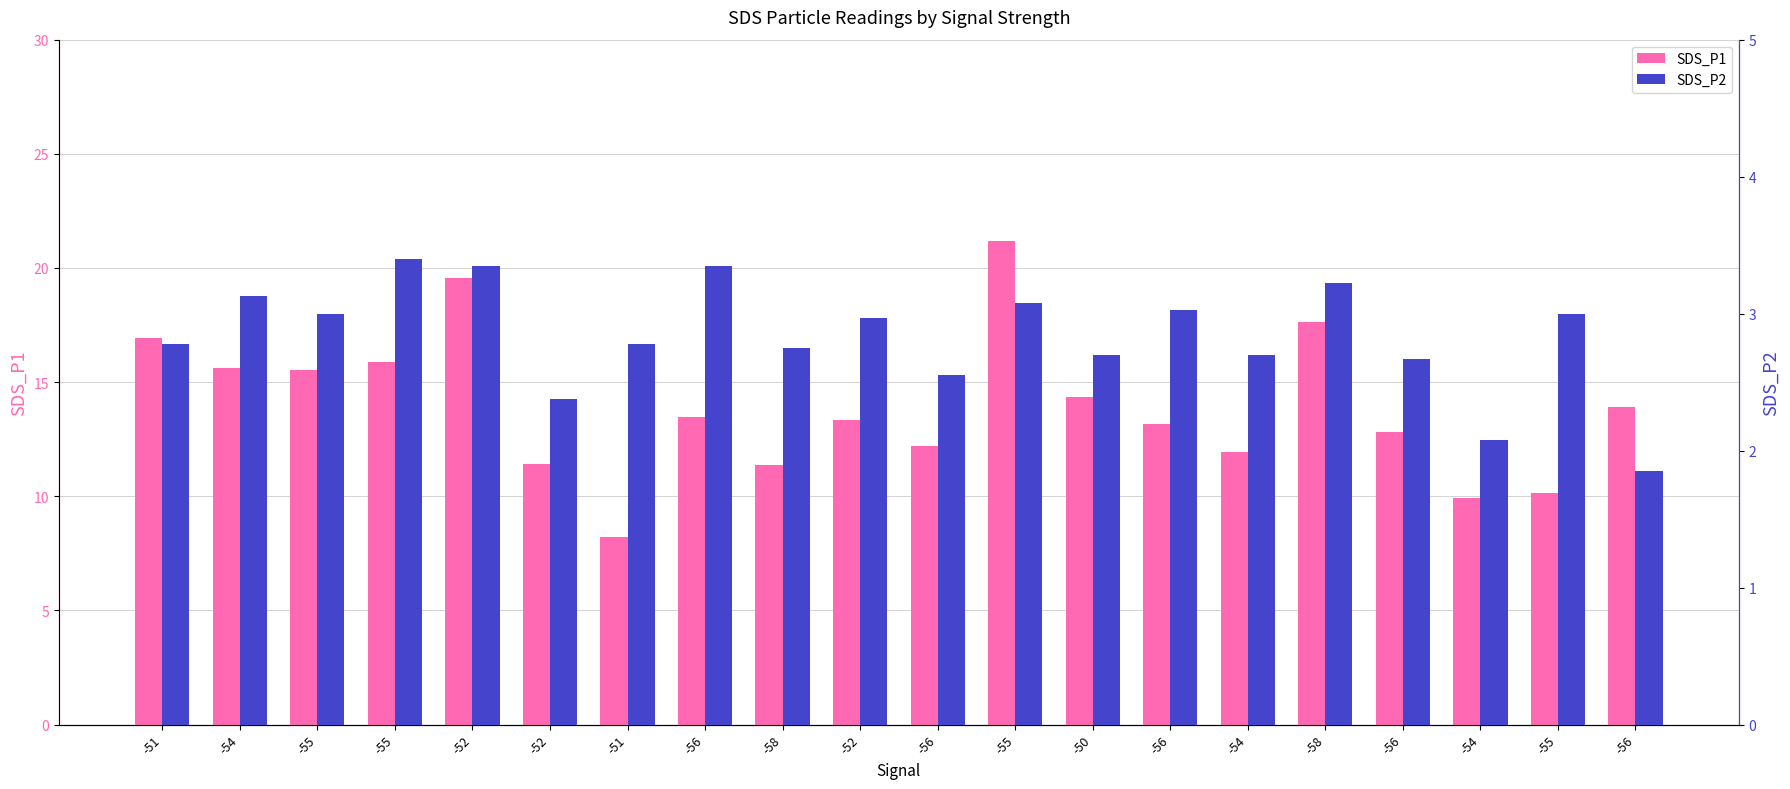

Which category has the lowest value across all series?

-56